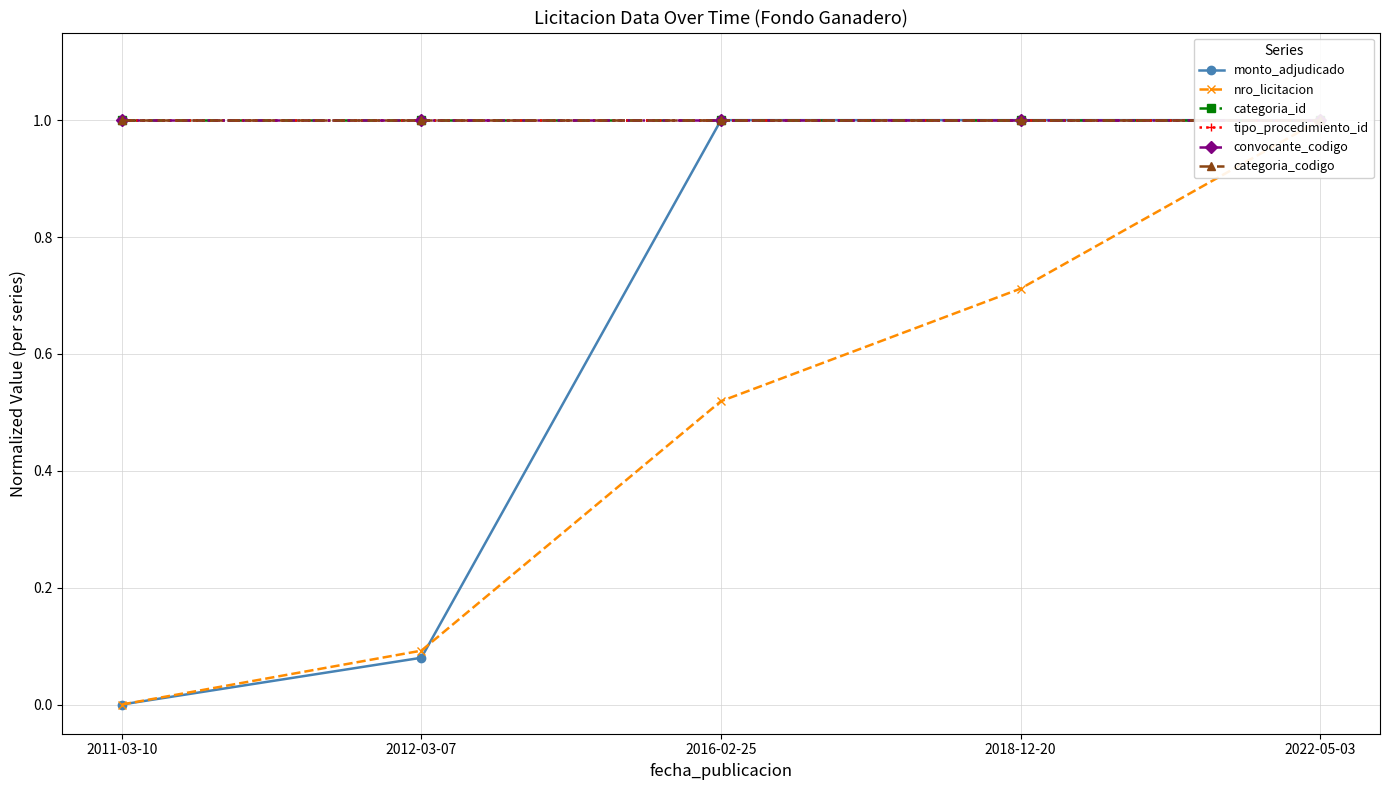

What are all the series names shown in the legend?

monto_adjudicado, nro_licitacion, categoria_id, tipo_procedimiento_id, convocante_codigo, categoria_codigo